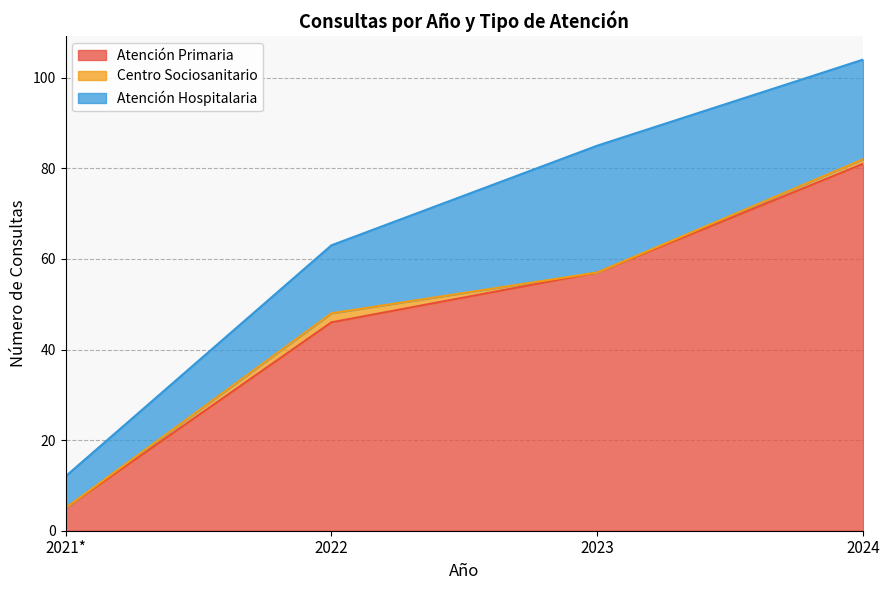

How many interior local peaks does the Centro Sociosanitario series have?

1